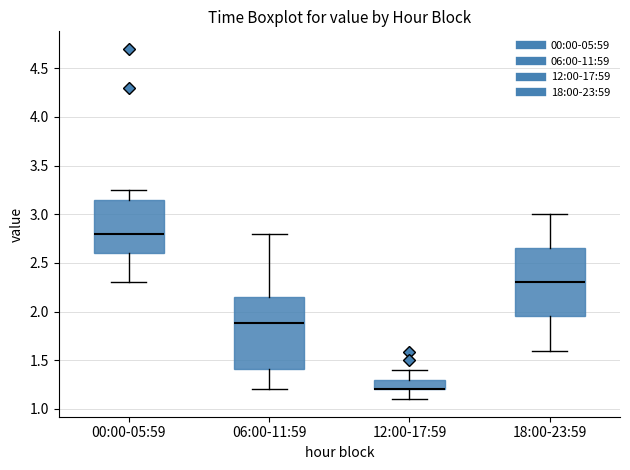

Reading left to right, transcribe this box plot: for each box, give where its median line is, the range the box spans, and where its two whiskers end, as read against the y-axis. The values are not printed on the chart, so give them approximately, as read against the axis.

00:00-05:59: median 2.80, box 2.60 to 3.15, whiskers 2.30 to 3.25
06:00-11:59: median 1.90, box 1.40 to 2.15, whiskers 1.20 to 2.80
12:00-17:59: median 1.20 (drawn on the box's lower edge), box 1.20 to 1.30, whiskers 1.10 to 1.40
18:00-23:59: median 2.30, box 1.95 to 2.65, whiskers 1.60 to 3.00